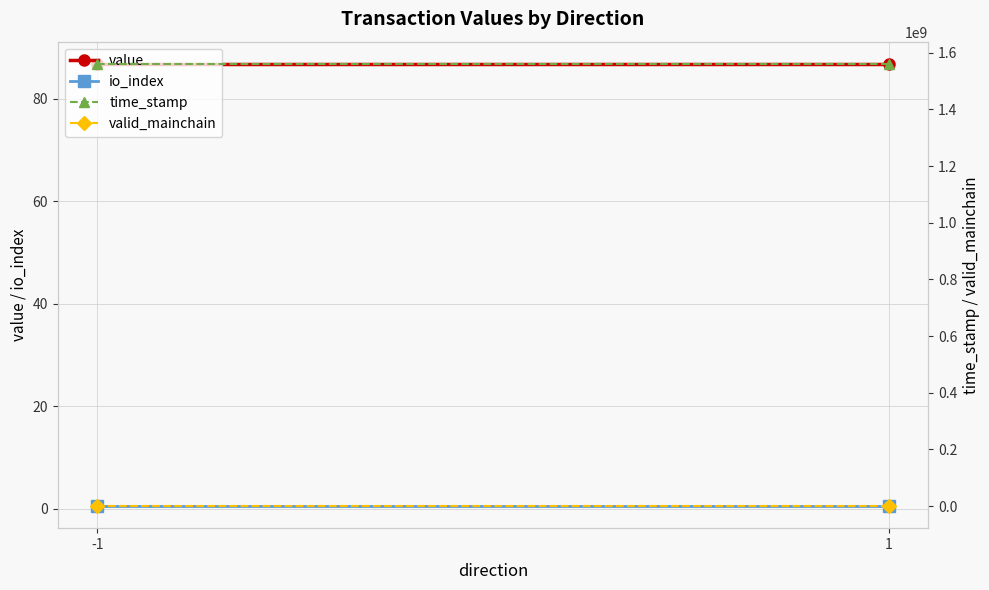

Rank the series at 1 from lowest to highest value.

io_index, valid_mainchain, value, time_stamp